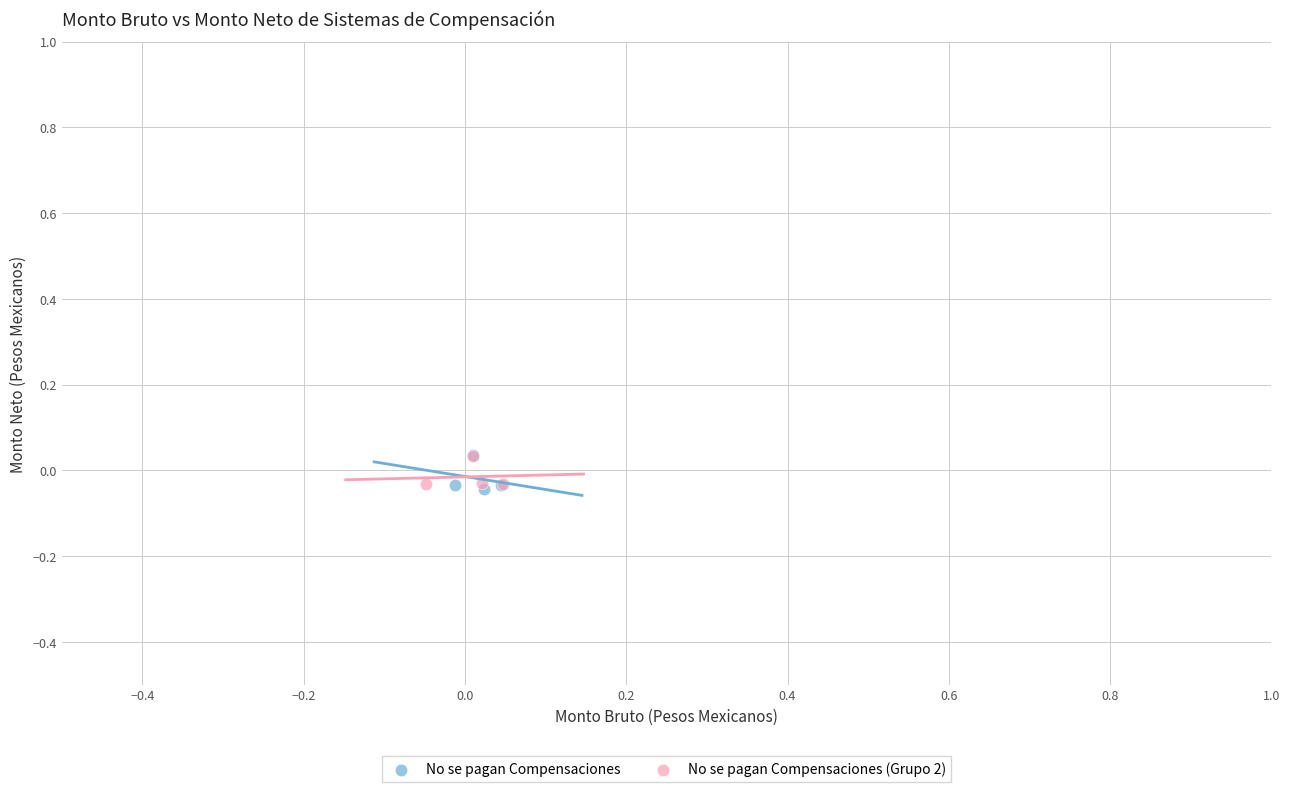

What are all the series names shown in the legend?

No se pagan Compensaciones, No se pagan Compensaciones (Grupo 2)